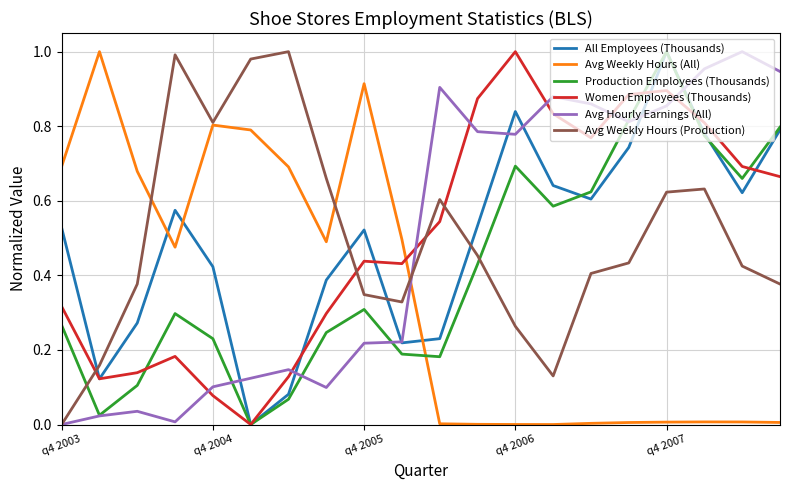

After their last crossing, which series has the higher values: Avg Weekly Hours (Production) or Women Employees (Thousands)?

Women Employees (Thousands)